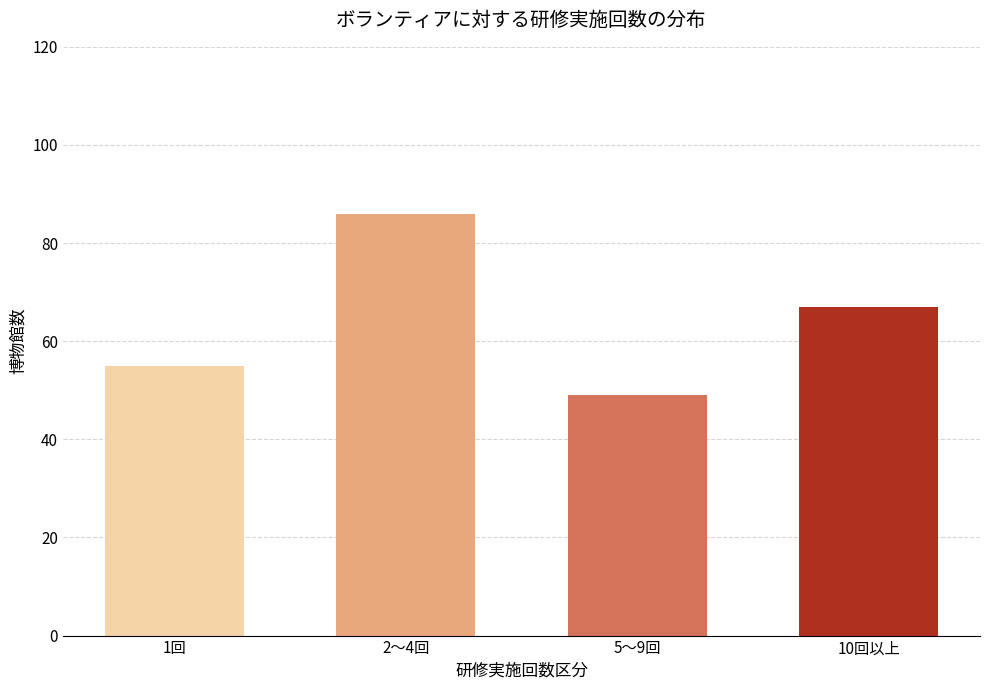

Reading left to right, extract all data points from this chart.

1回=55	2～4回=86	5～9回=49	10回以上=67